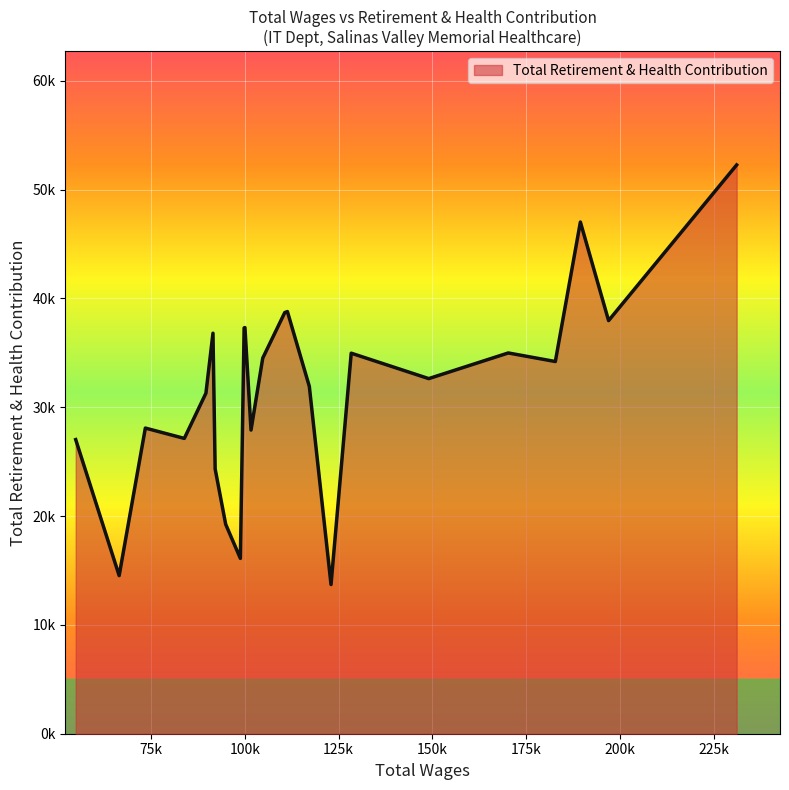

What is the difference between the maximum and second lowest values?

37736